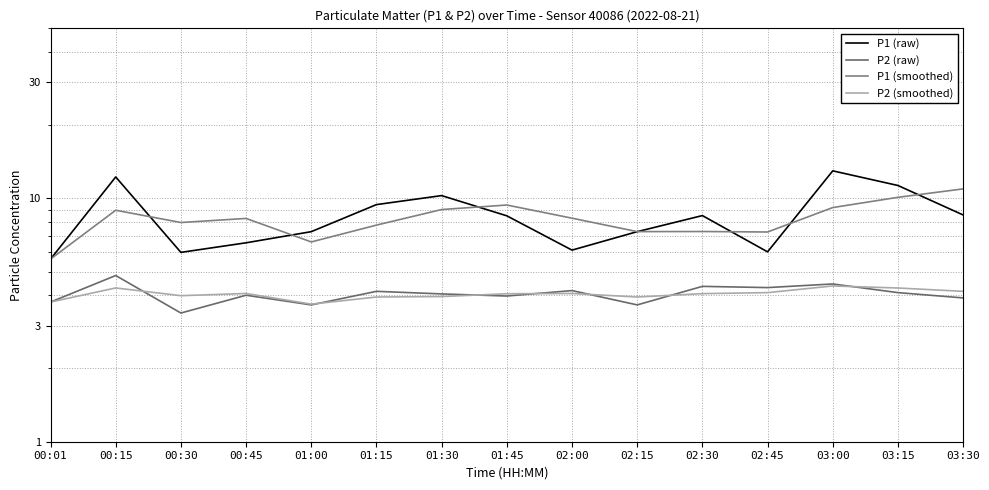

Reading left to right, list all the values displayed in this chart.

P1 (raw): 00:01=5.6	00:15=12.2	00:30=6.0	00:45=6.6	01:00=7.3	01:15=9.4	01:30=10.3	01:45=8.5	02:00=6.1	02:15=7.3	02:30=8.5	02:45=6.0	03:00=13.0	03:15=11.3	03:30=8.6
P2 (raw): 00:01=3.8	00:15=4.8	00:30=3.4	00:45=4.0	01:00=3.6	01:15=4.2	01:30=4.0	01:45=4.0	02:00=4.2	02:15=3.6	02:30=4.3	02:45=4.3	03:00=4.5	03:15=4.1	03:30=3.9
P1 (smoothed): 00:01=5.6	00:15=8.9	00:30=8.0	00:45=8.3	01:00=6.6	01:15=7.8	01:30=9.0	01:45=9.4	02:00=8.3	02:15=7.3	02:30=7.3	02:45=7.3	03:00=9.2	03:15=10.1	03:30=10.9
P2 (smoothed): 00:01=3.8	00:15=4.3	00:30=4.0	00:45=4.1	01:00=3.7	01:15=3.9	01:30=4.0	01:45=4.1	02:00=4.1	02:15=3.9	02:30=4.1	02:45=4.1	03:00=4.4	03:15=4.3	03:30=4.2